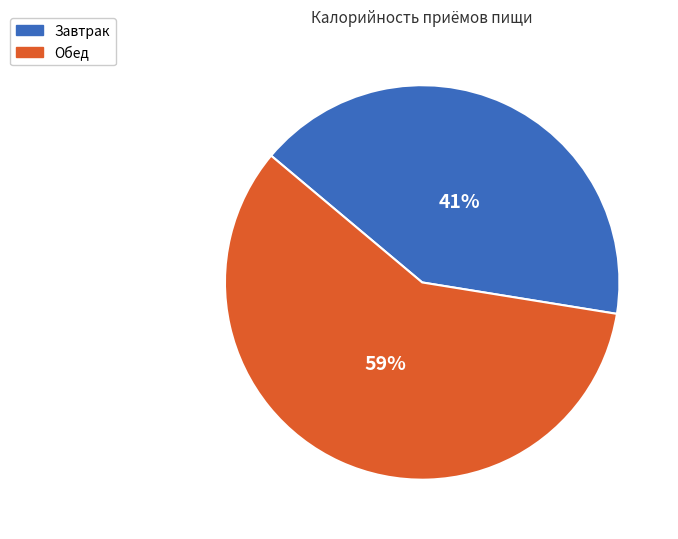

Is it true that Обед is 59% of the pie?

True